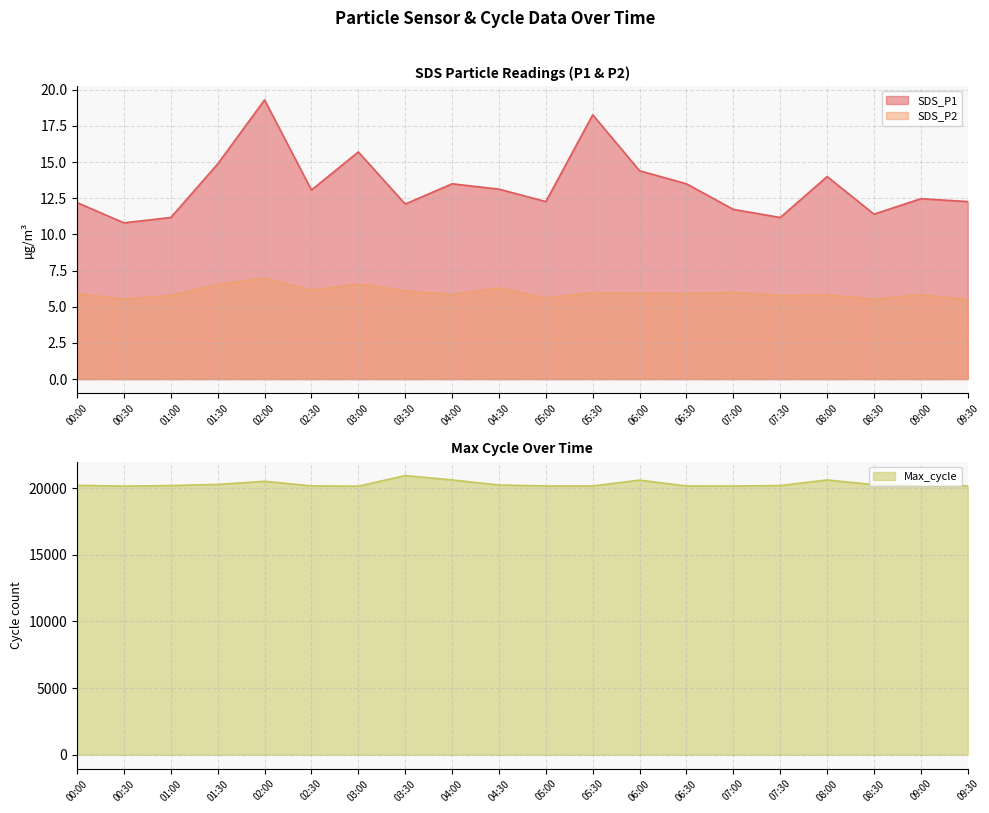

How many values in the SDS_P1 series exceed 13?

10